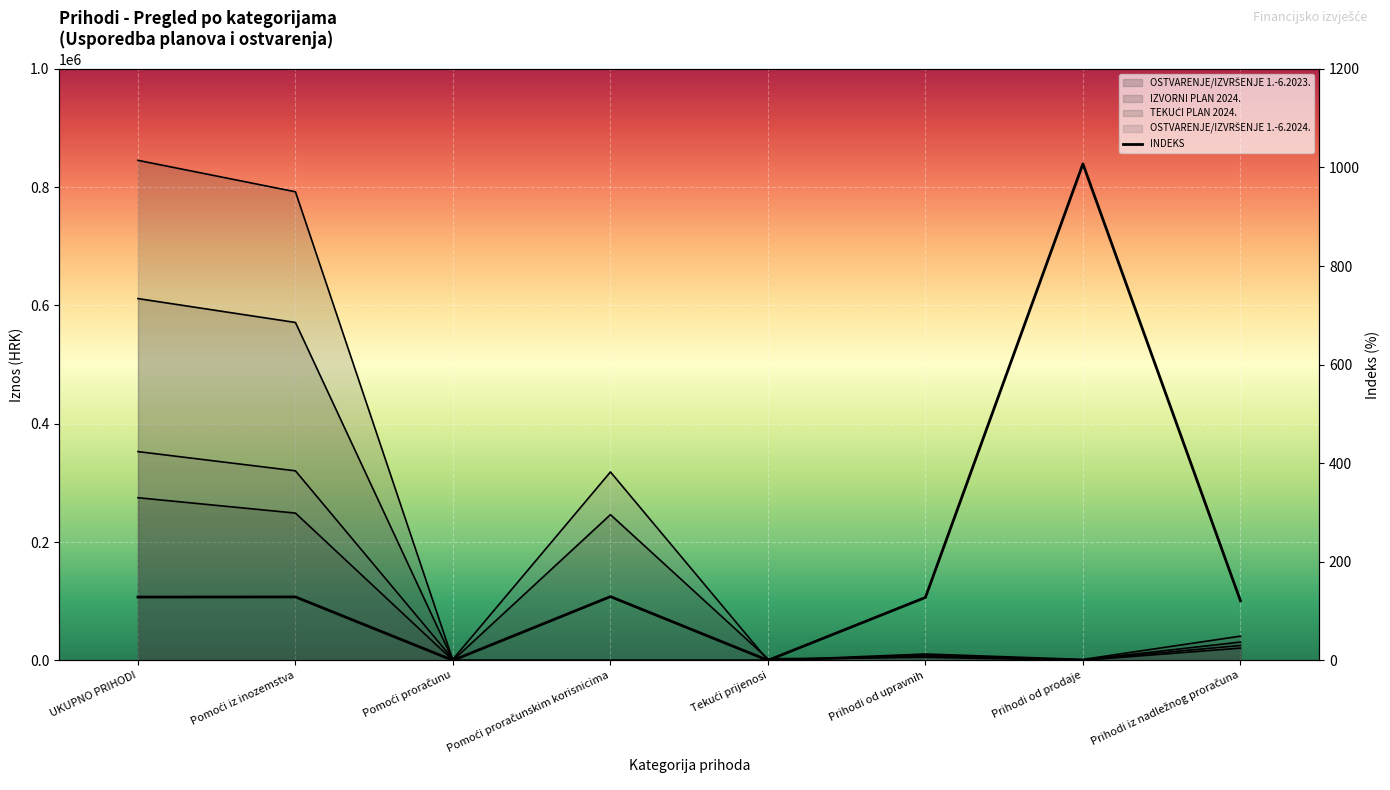

At how many categories does at least one series exceed 527039?

2